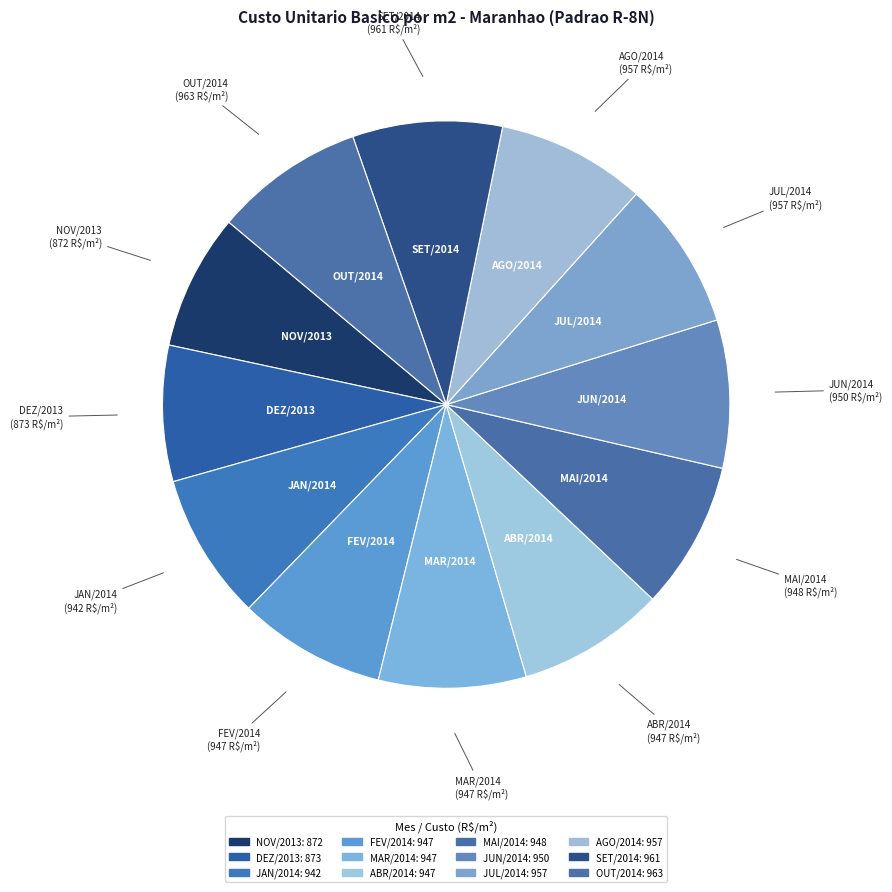

Count the number of slices in the pie.

12